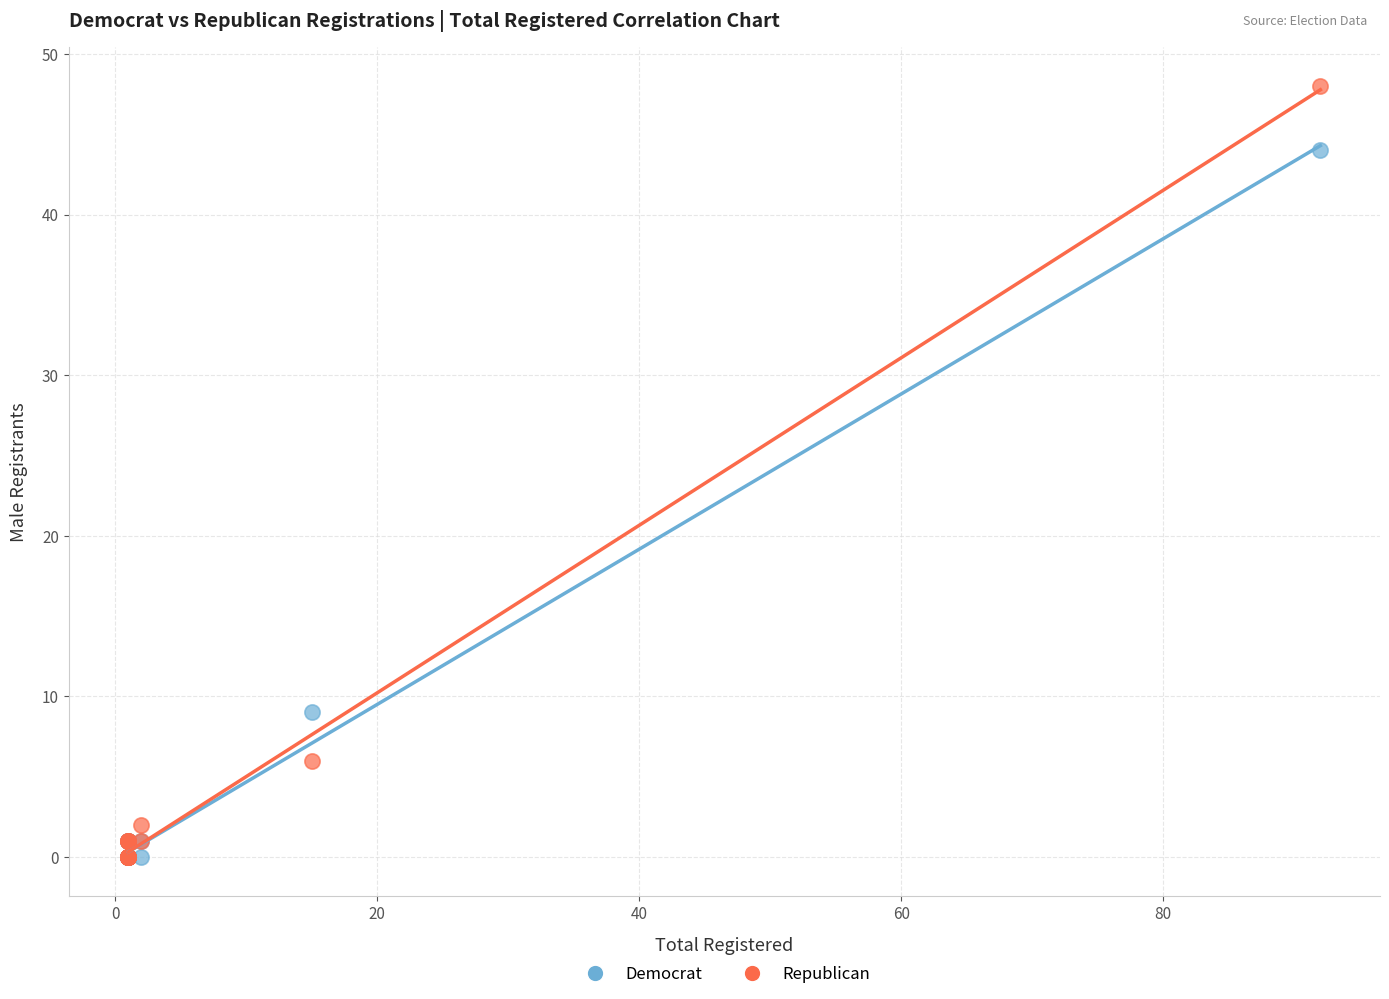

Which series reaches the maximum Y coordinate?

Republican